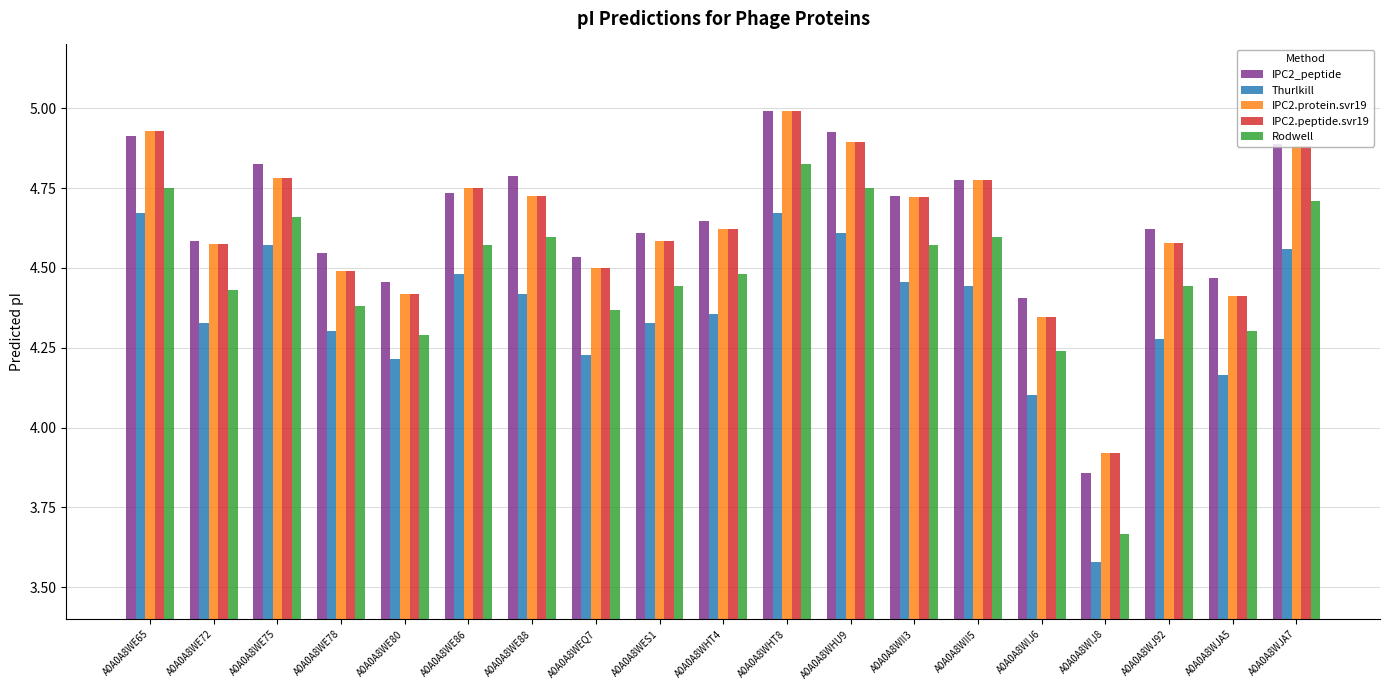

Is the value of IPC2_peptide at A0A0A8WJ92 greater than the value of Rodwell at A0A0A8WJA5?

Yes